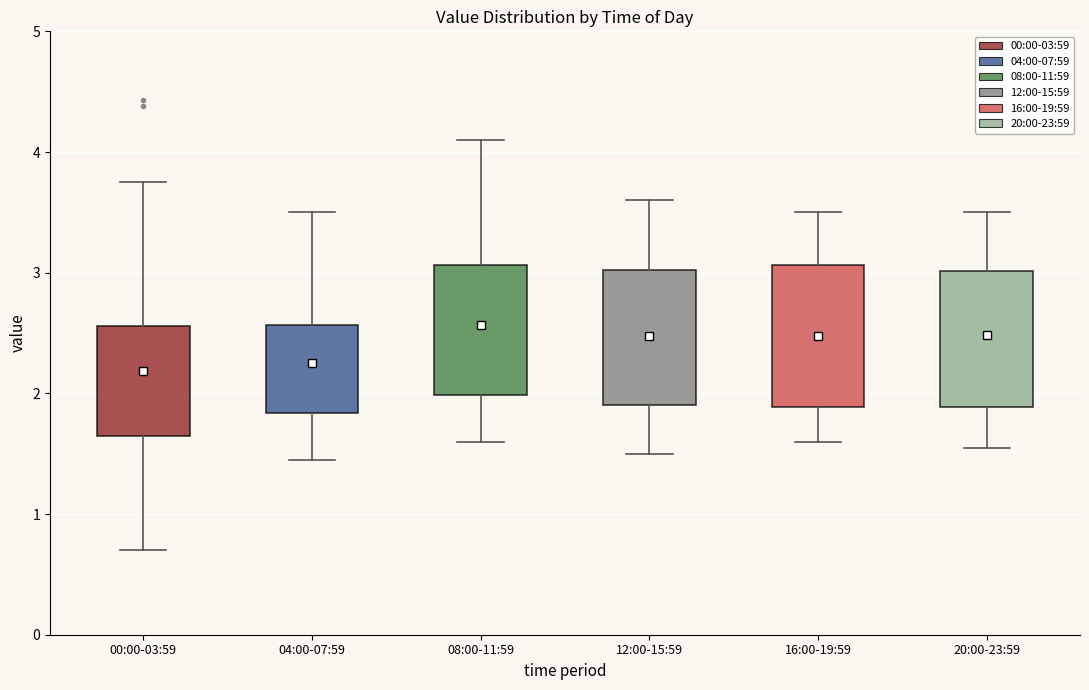

Where is the lower edge of the box for 20:00-23:59 on the y-axis? The values are not printed on the chart, so give them approximately, as read against the axis.

1.9